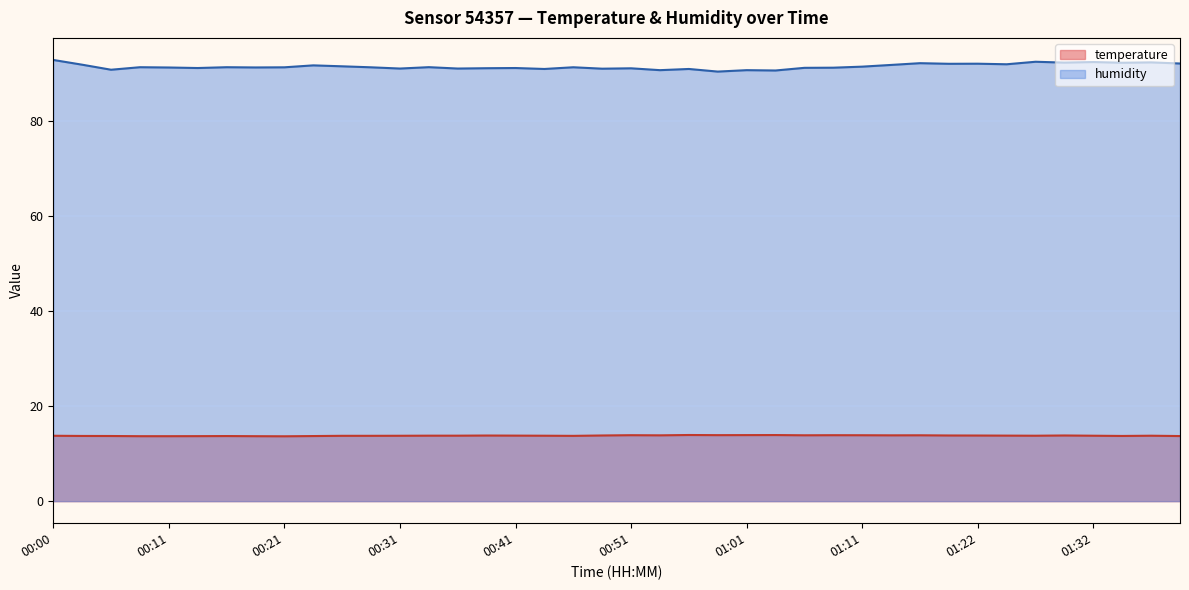

True or false: temperature and humidity cross at least once.

False